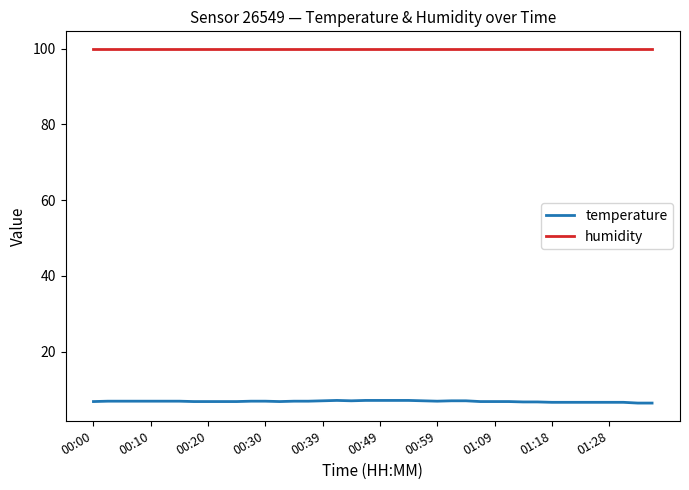

Rank the series by their average value, from highest to lowest.

humidity, temperature